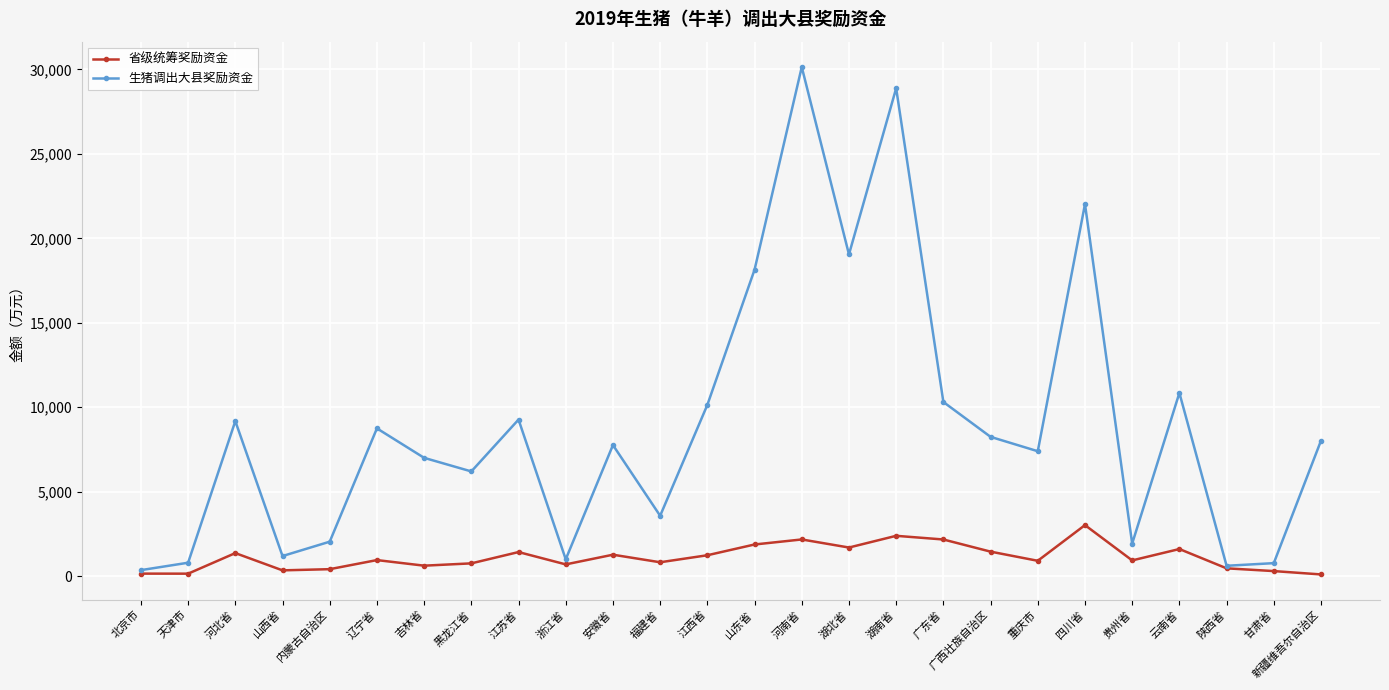

What is the value of the 生猪调出大县奖励资金 point at the 9th from the left?

9272